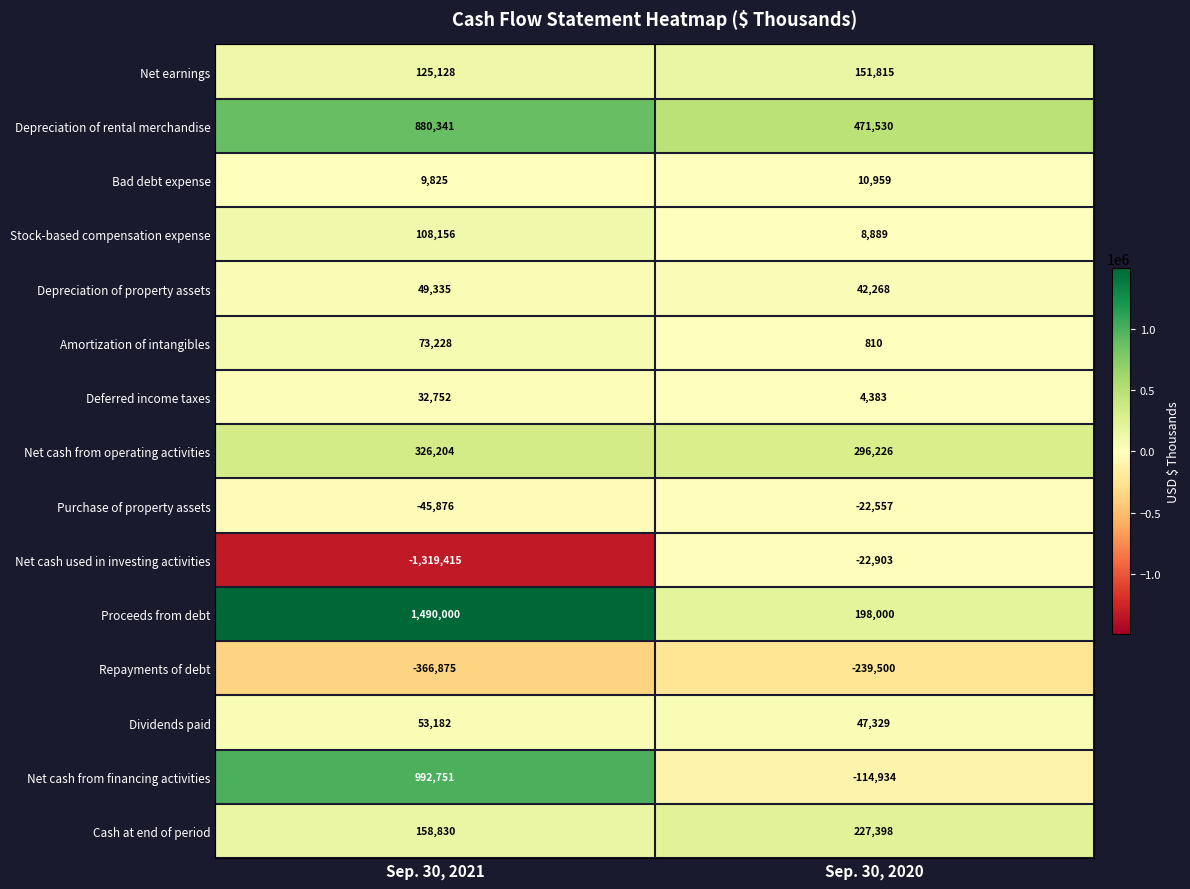

At Sep. 30, 2021, list the series in order from smallest to largest.

Net cash used in investing activities, Repayments of debt, Purchase of property assets, Bad debt expense, Deferred income taxes, Depreciation of property assets, Dividends paid, Amortization of intangibles, Stock-based compensation expense, Net earnings, Cash at end of period, Net cash from operating activities, Depreciation of rental merchandise, Net cash from financing activities, Proceeds from debt